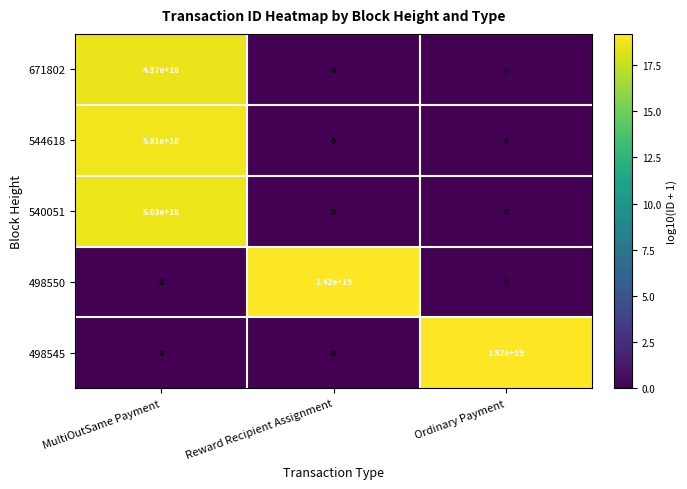

Count the 498550 values in the range 0 to 14200000000000000000.

3